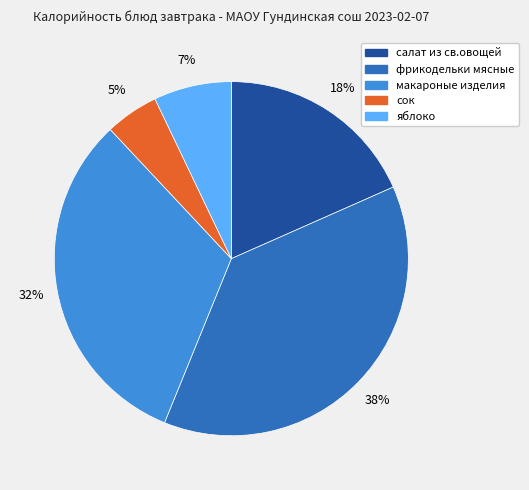

What percentage is the сок slice, to the nearest percent?

5%